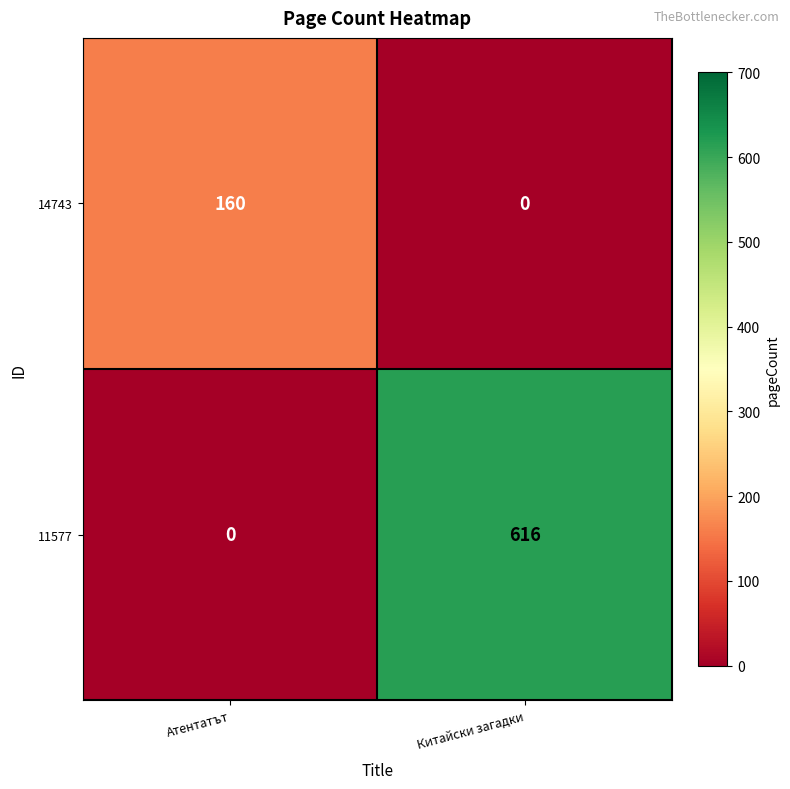

At which category does the chart reach its peak across all series?

Китайски загадки